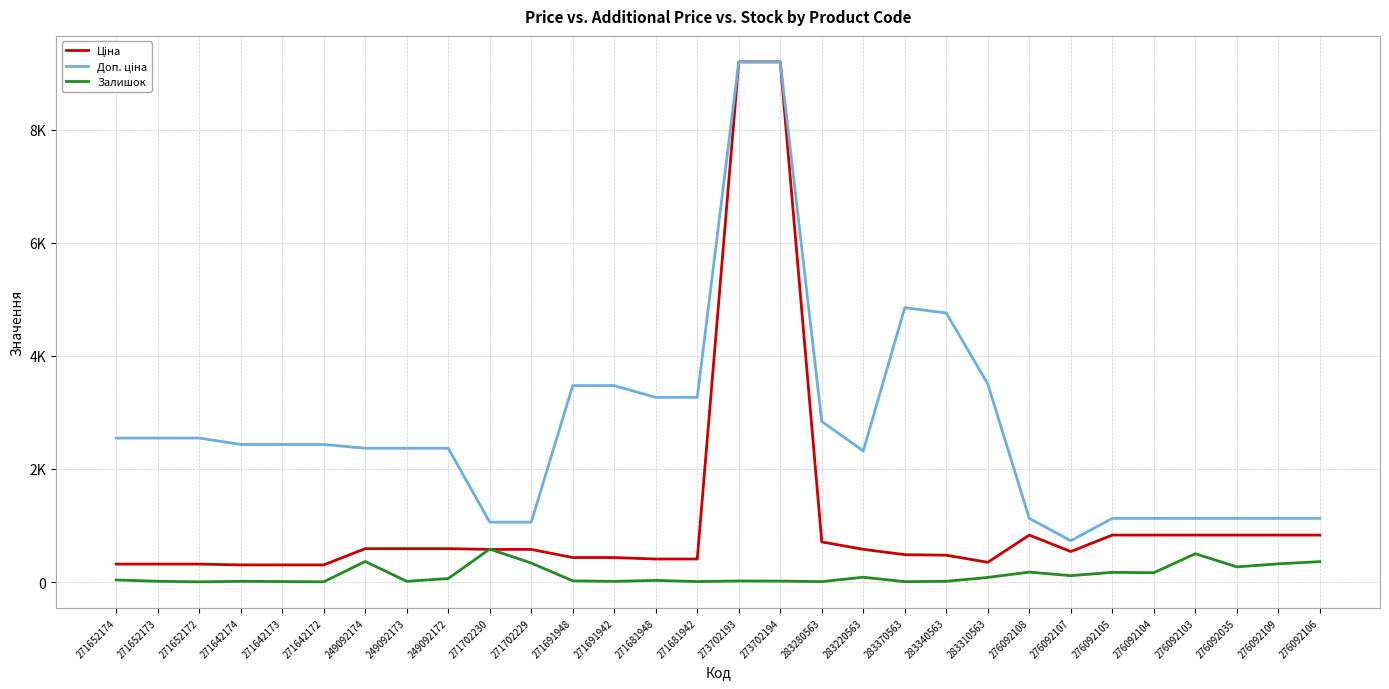

What is the total value across all series at 271642172?

2741.9